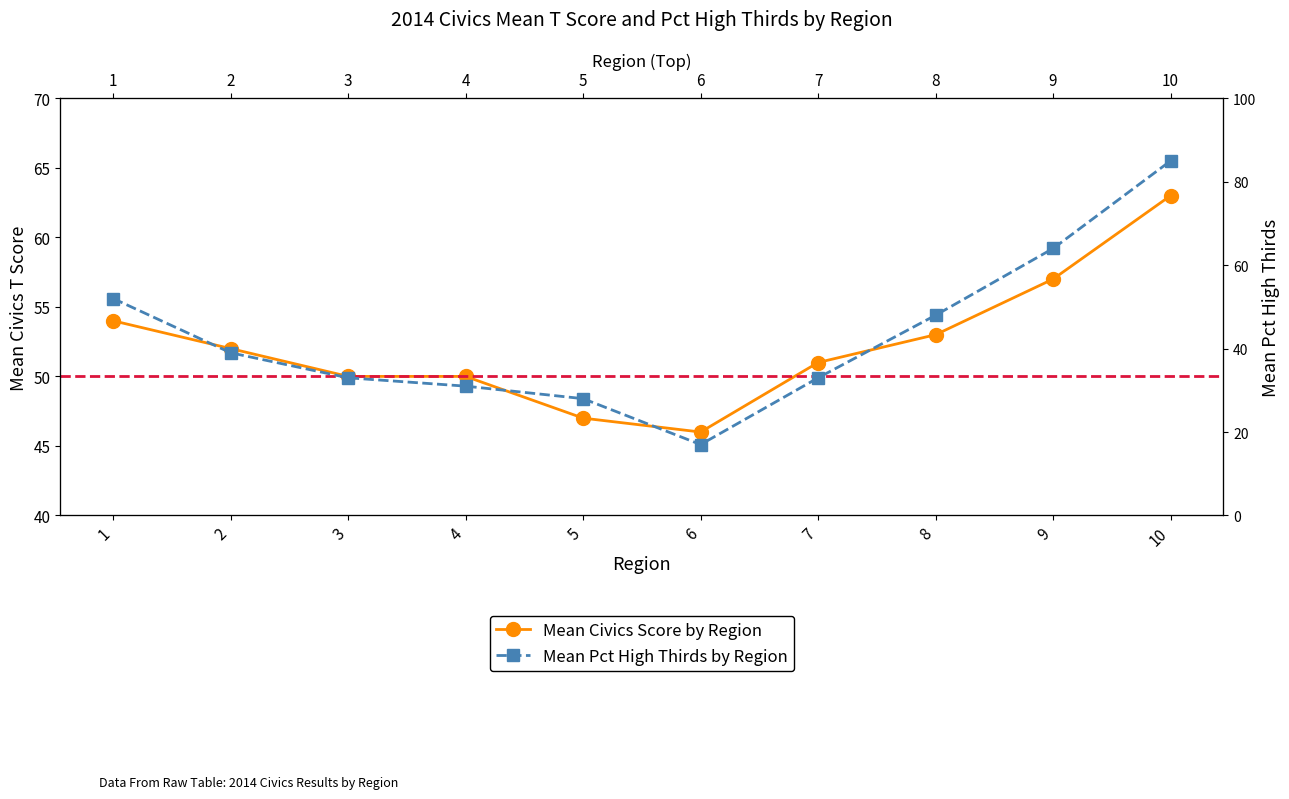

Does the chart display data point markers on the line(s)?

Yes